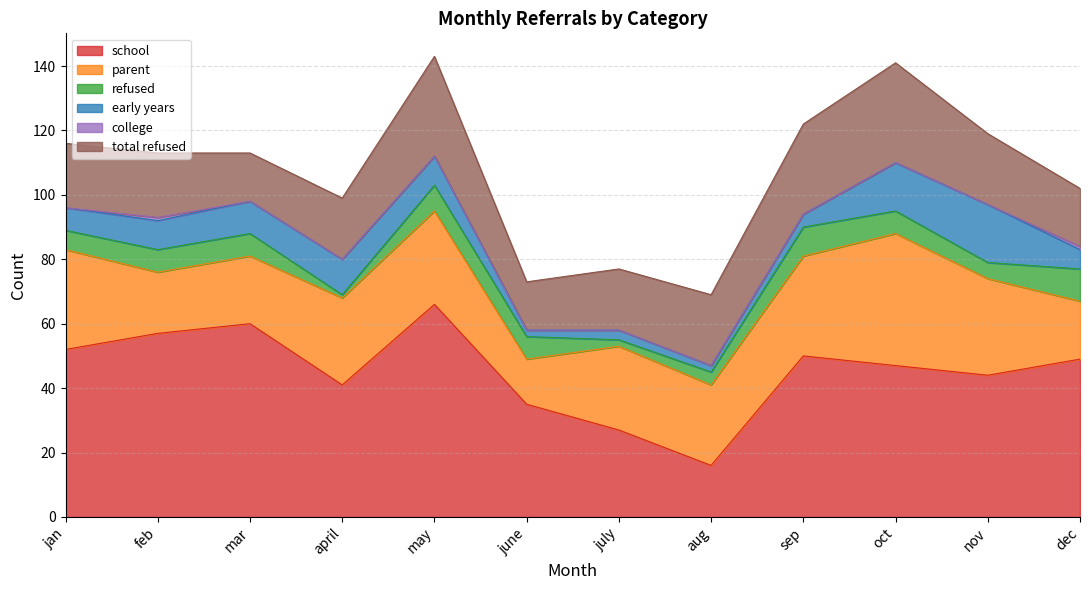

What is the sum of the parent values at june and july?

40